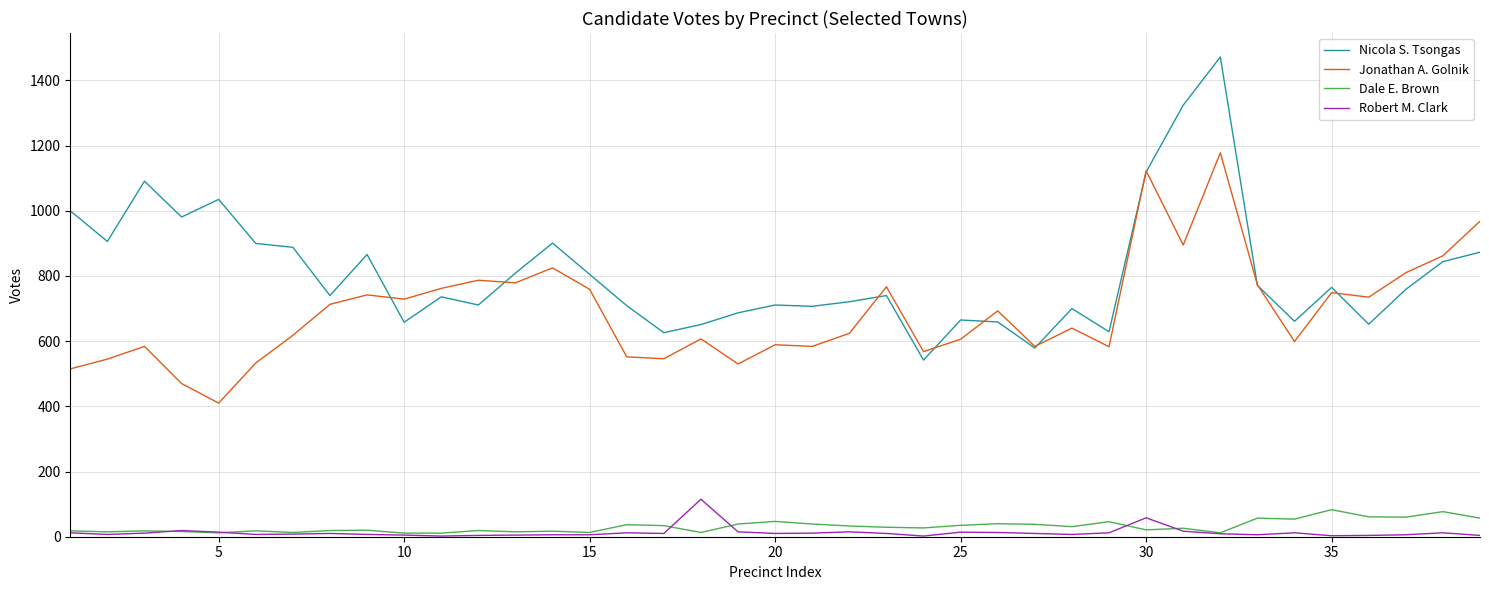

Which series has the largest total across all categories?

Nicola S. Tsongas